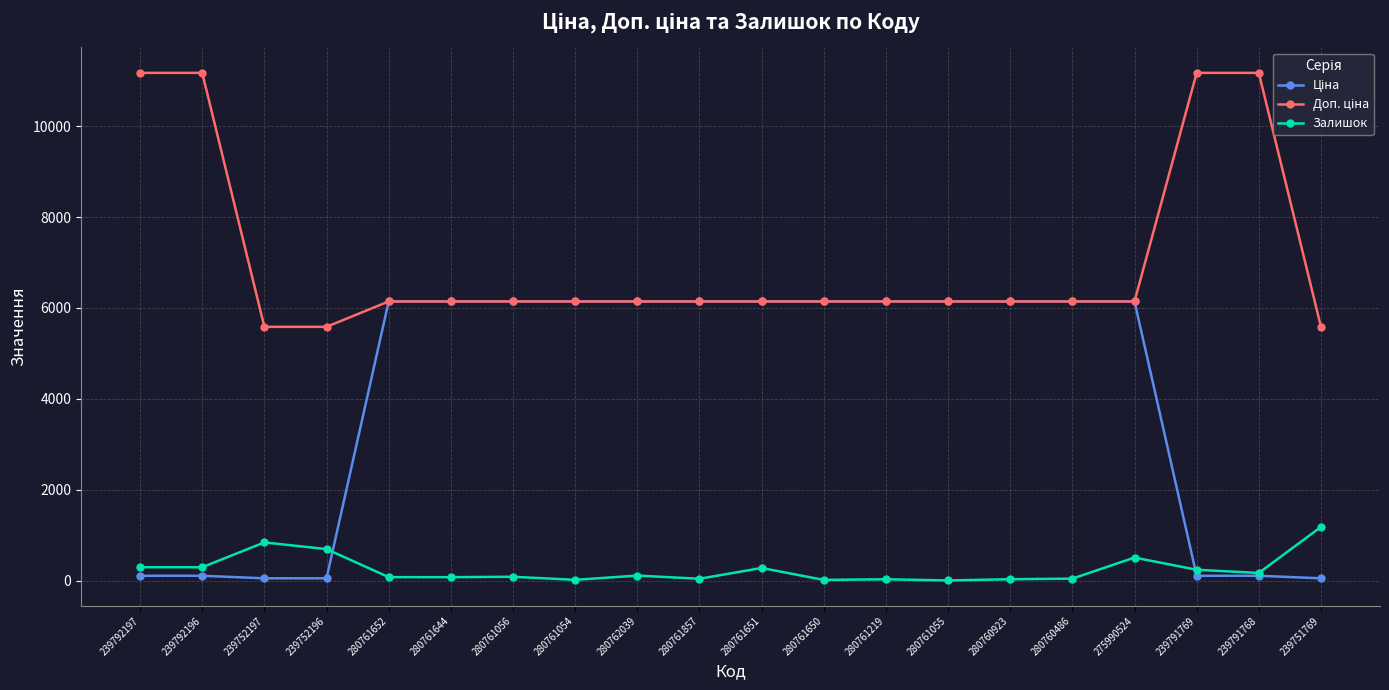

True or false: Залишок has more than 1 interior local peaks.

True